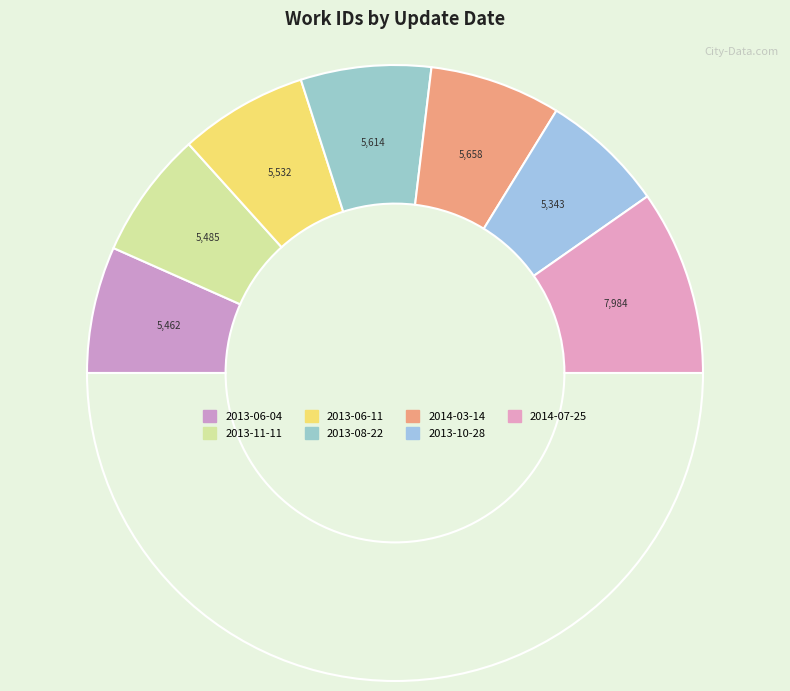

To the nearest percent, what is the difference between the largest and smallest slice percentages?

6%